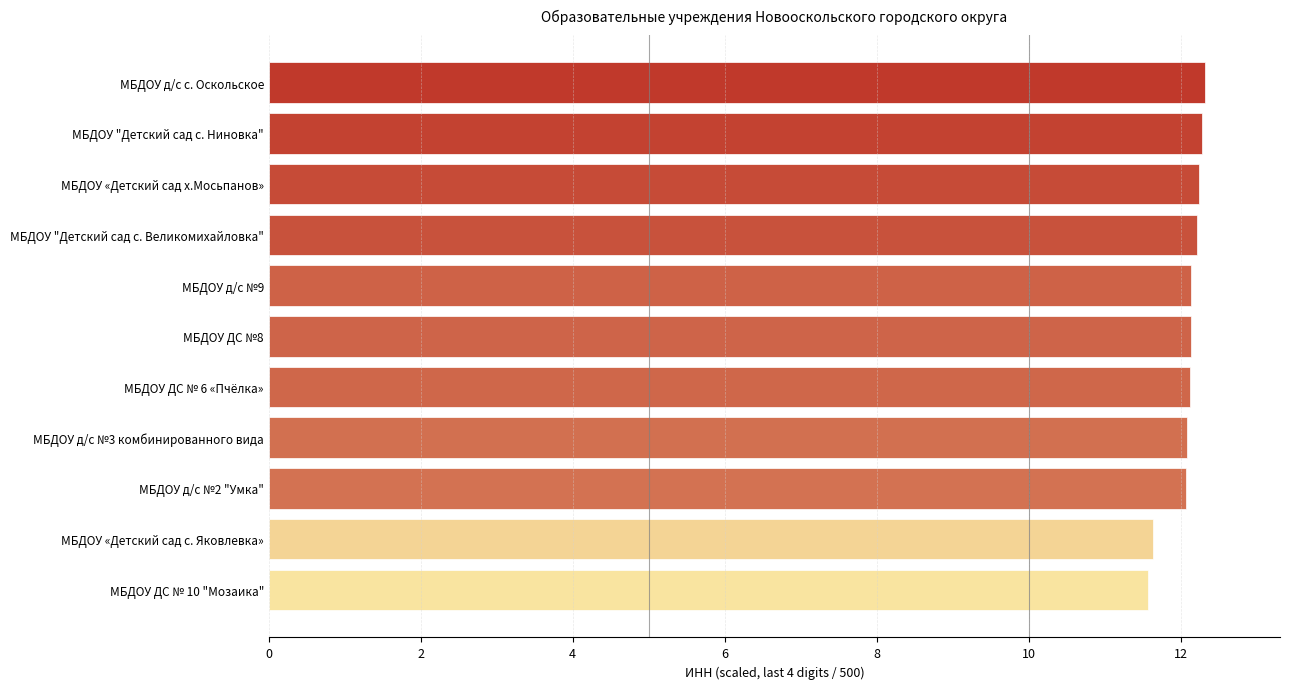

What is the label of the 5th bar from the bottom?

МБДОУ ДС № 6 «Пчёлка»